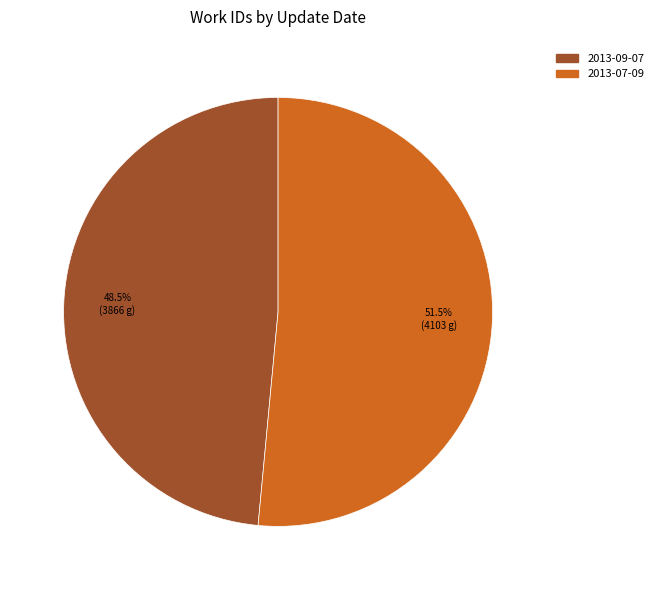

How much of the chart is everything except 2013-09-07?

51.5%